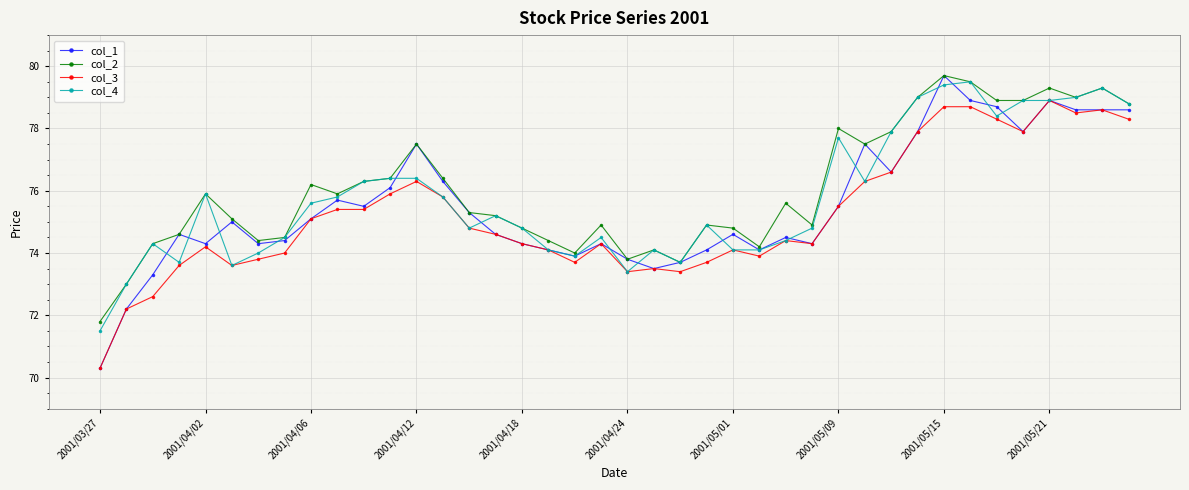

True or false: col_2 and col_3 cross at least once.

False